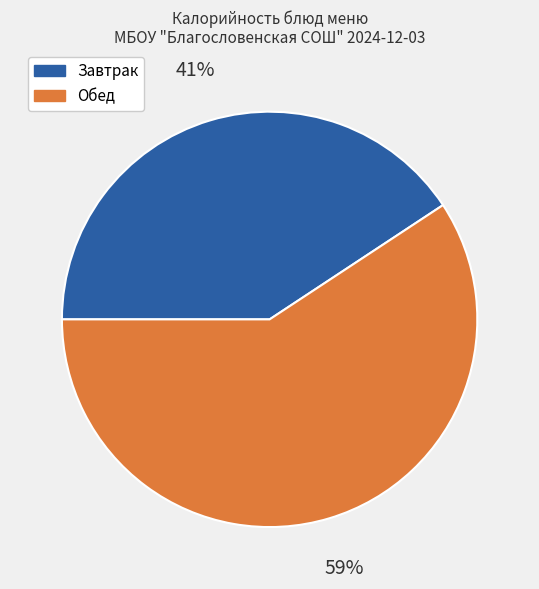

Count the number of slices in the pie.

2